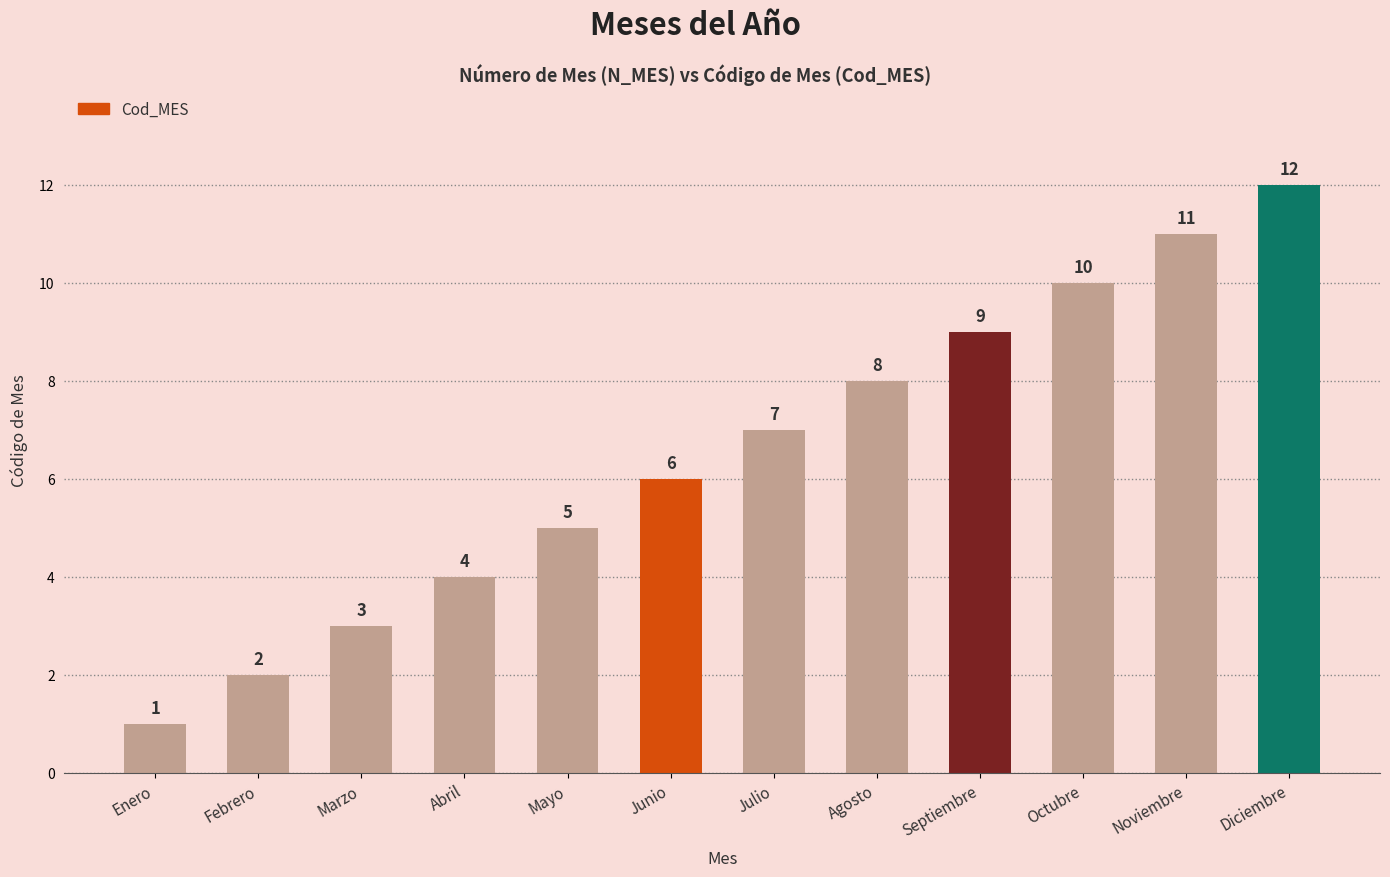

What position from the left is Junio?

6